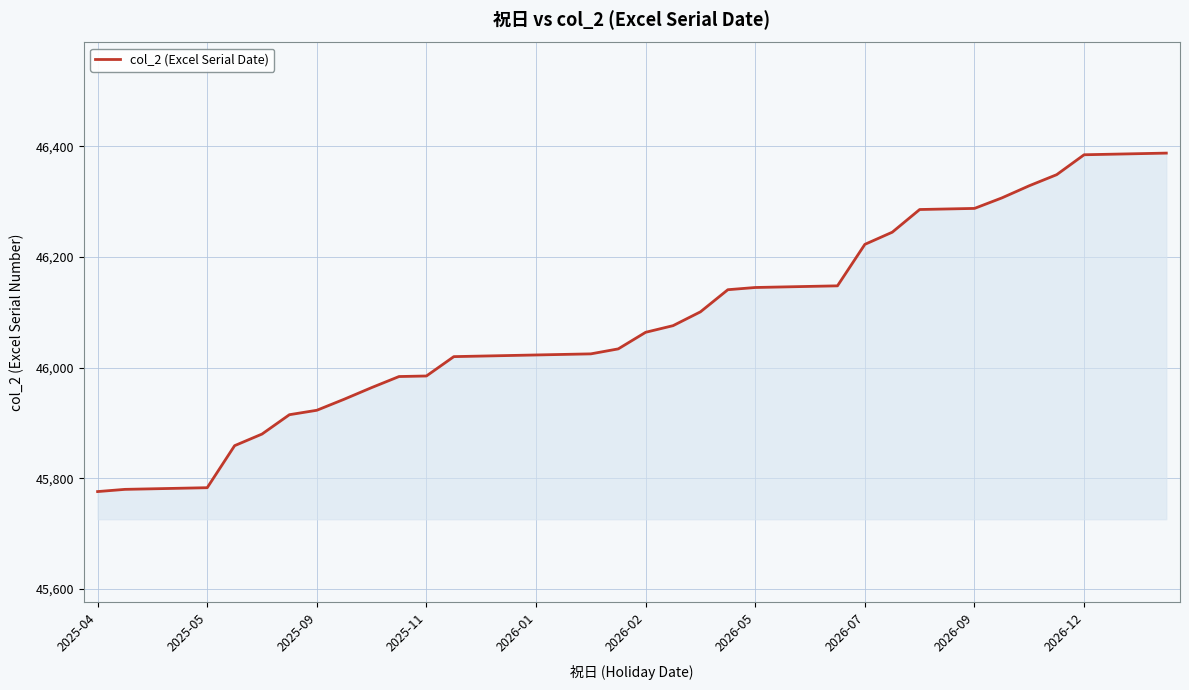

What is the maximum value shown in the chart?

46388